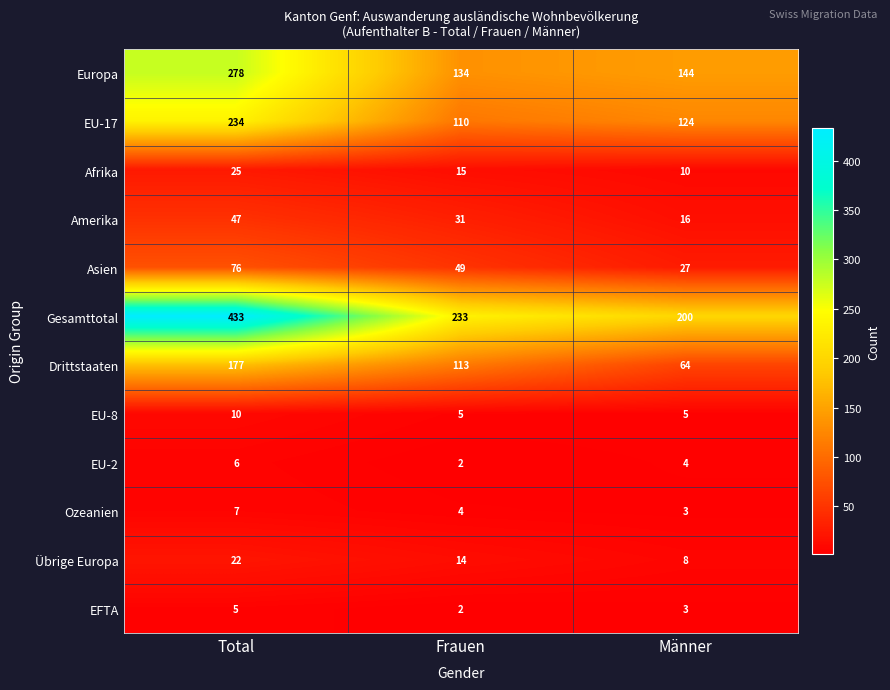

What is the minimum value shown in the chart?

2